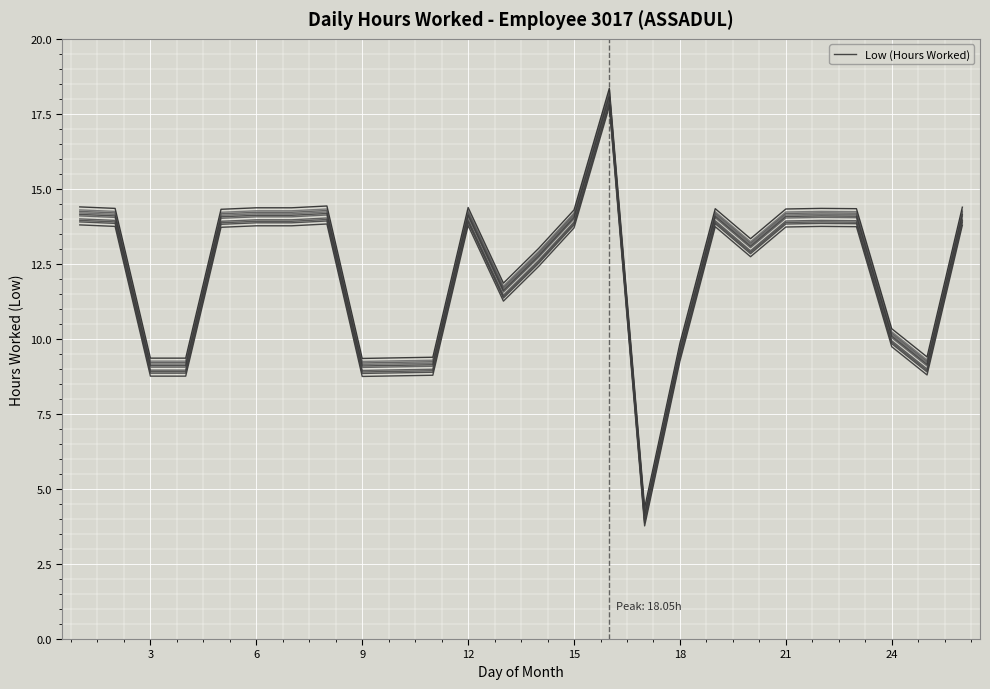

Count the number of values greater than 13.

14